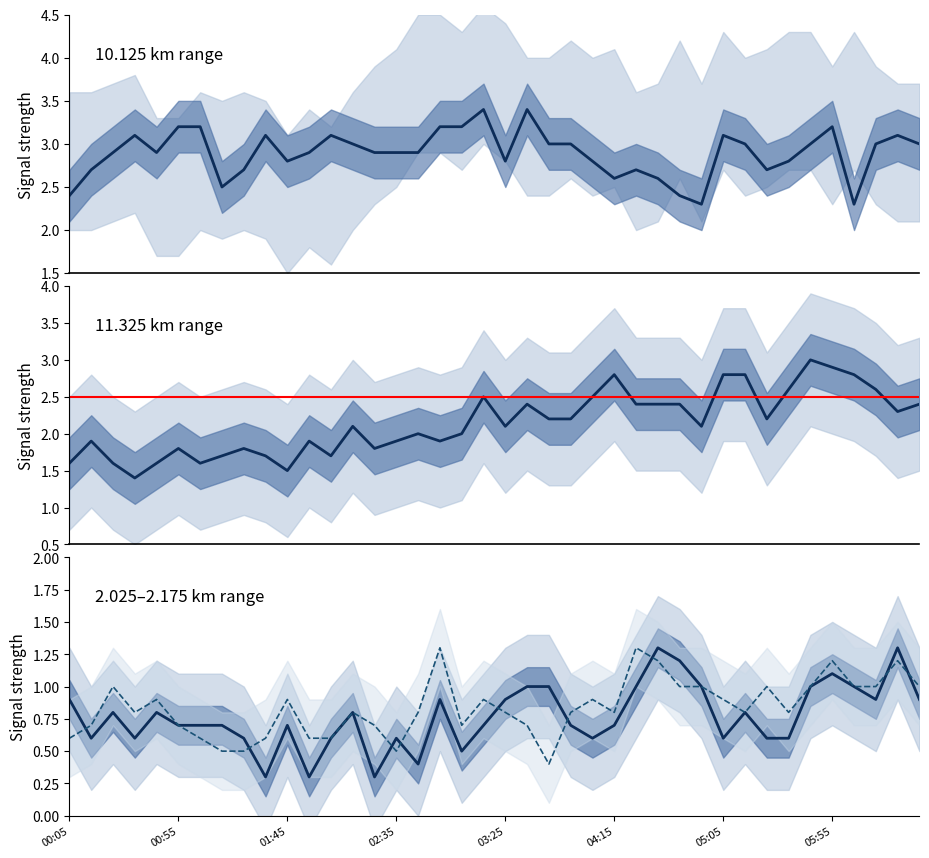

What is the maximum value for 2.175?

1.3